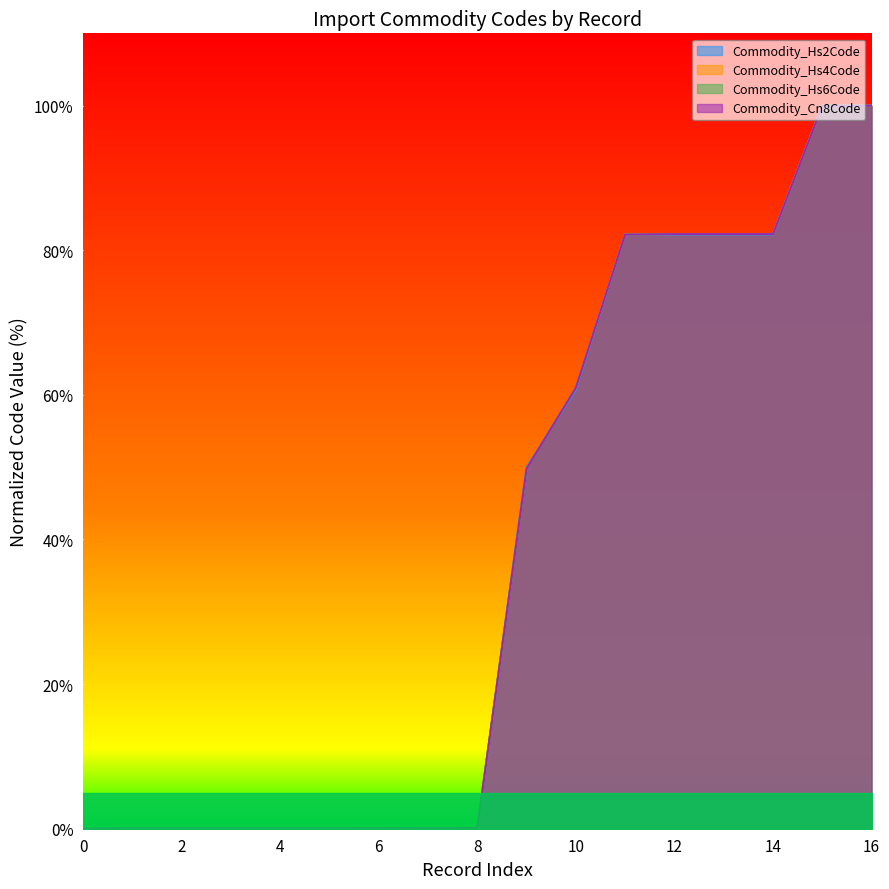

True or false: Commodity_Hs2Code has a value of 0.0 at 6.

True